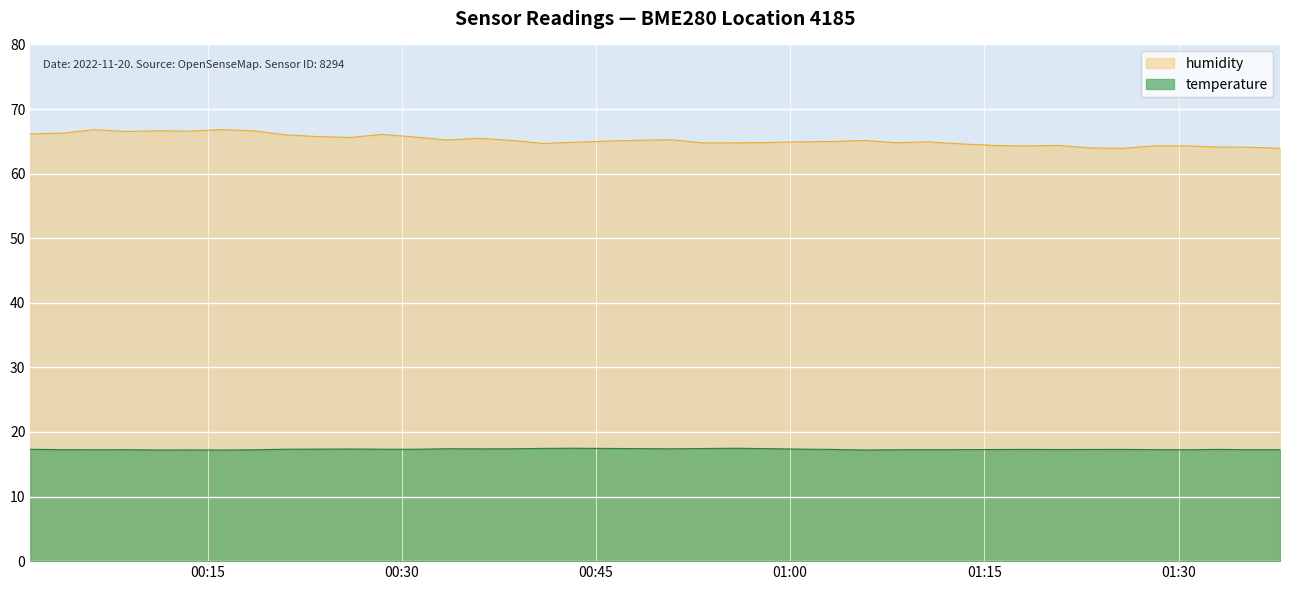

How many interior local peaks does the temperature series have?

9